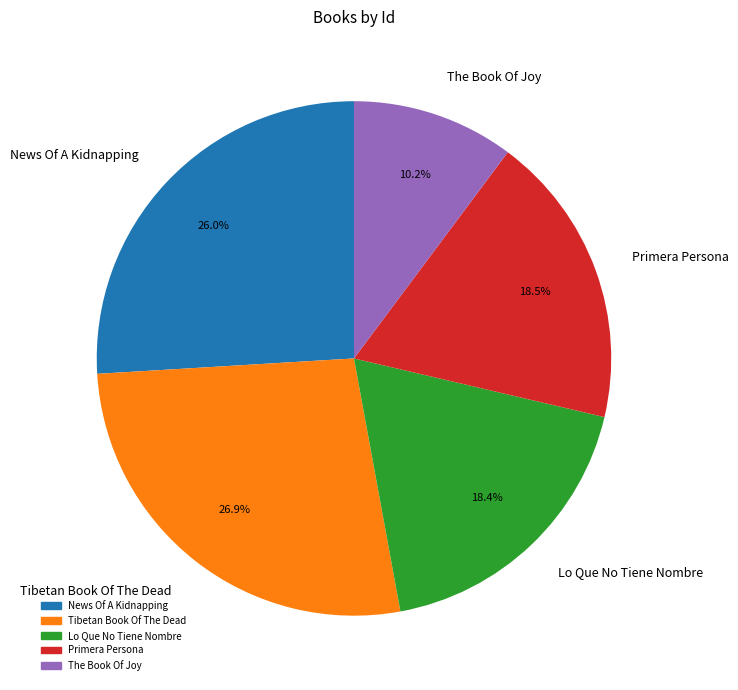

What percentage is NOT represented by Tibetan Book Of The Dead?

73.1%